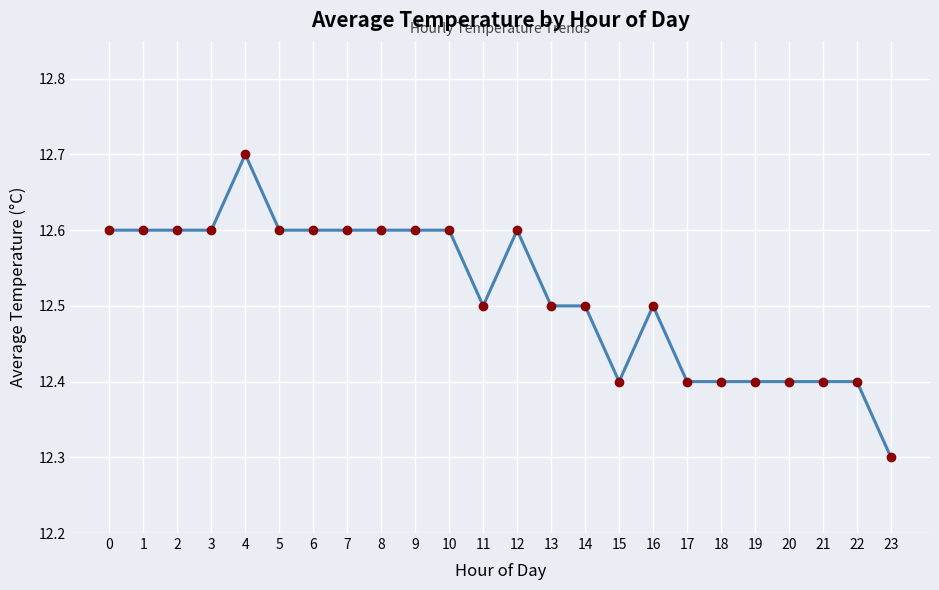

Reading left to right, list all the values displayed in this chart.

12.6	12.6	12.6	12.6	12.7	12.6	12.6	12.6	12.6	12.6	12.6	12.5	12.6	12.5	12.5	12.4	12.5	12.4	12.4	12.4	12.4	12.4	12.4	12.3